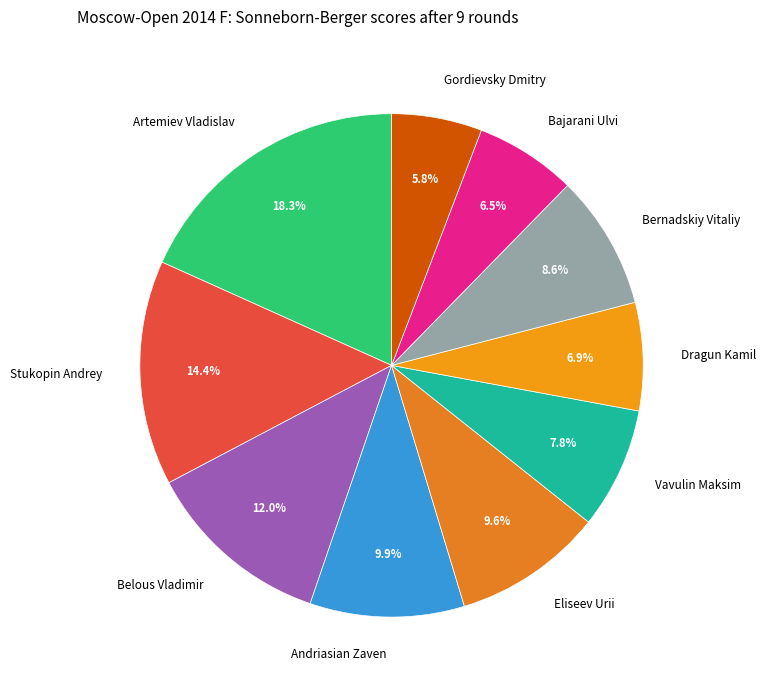

How many segments does this pie chart have?

10